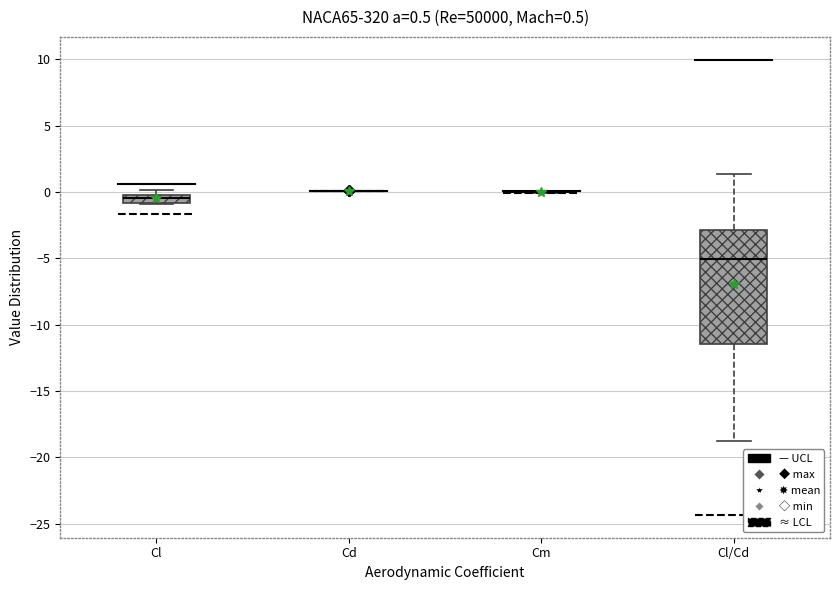

Which box is the tallest, from its lower edge to its upper edge?

Cl/Cd